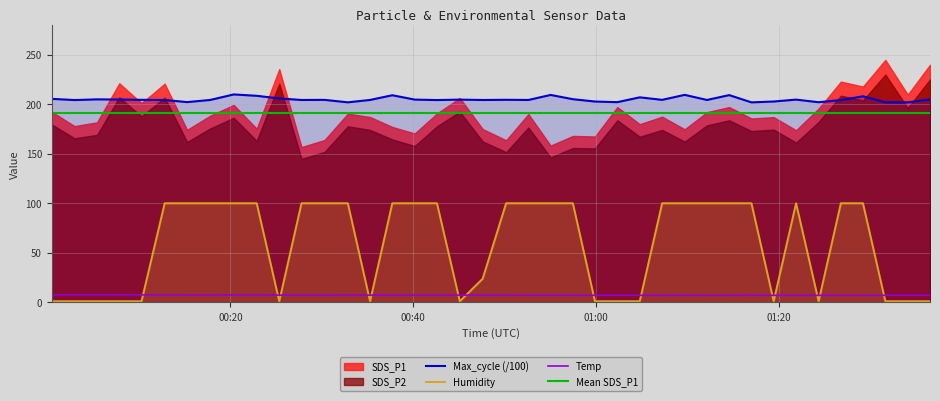

True or false: Humidity and Max_cycle (/100) intersect in this chart.

False